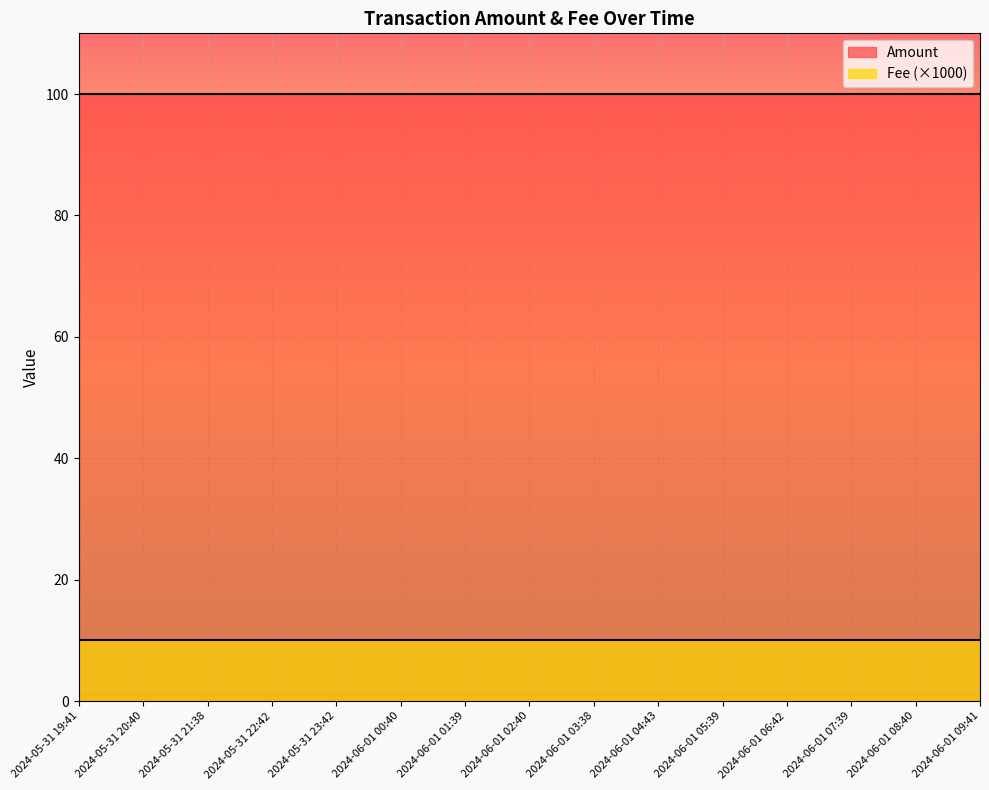

Between 2024-05-31 21:38 and 2024-06-01 04:43, which is larger?

2024-05-31 21:38